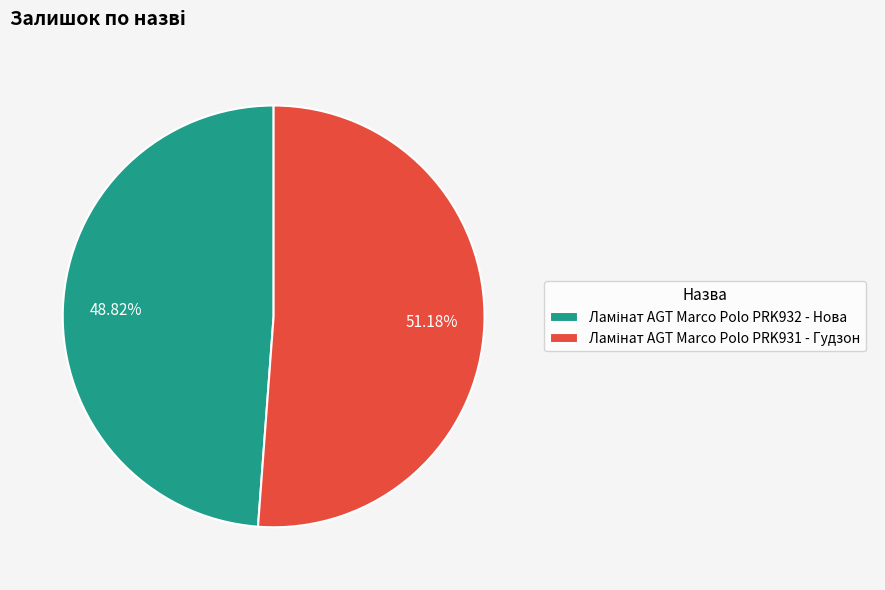

Does any single category account for the majority?

Yes